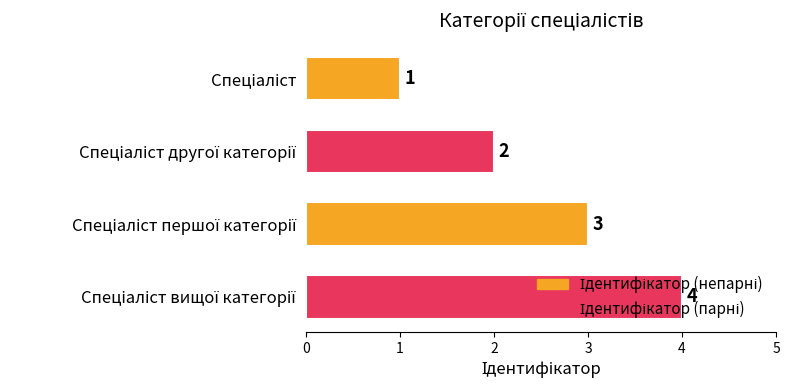

What is the difference between the maximum and minimum values?

3